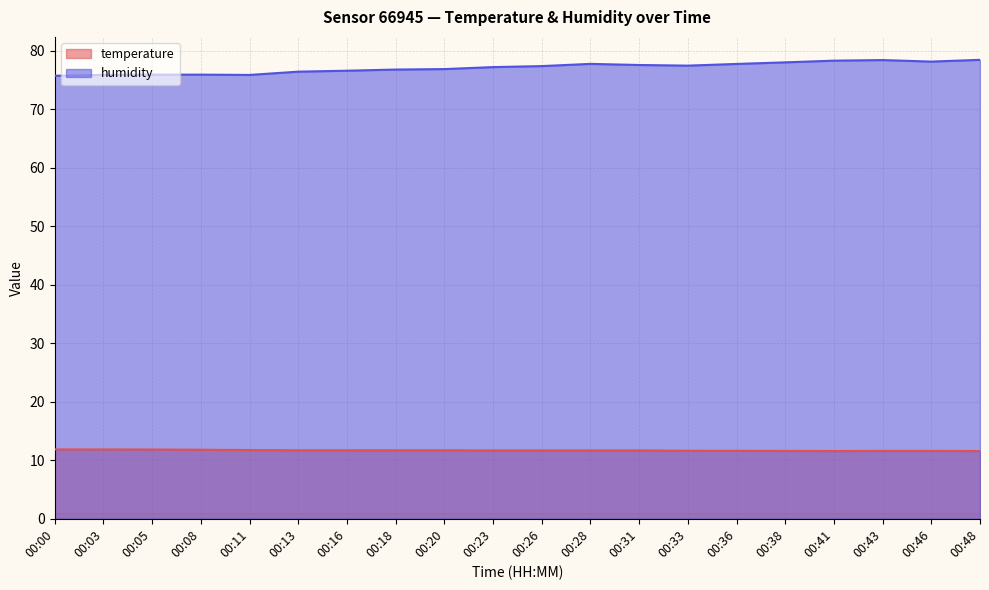

Which series has the largest total across all categories?

humidity